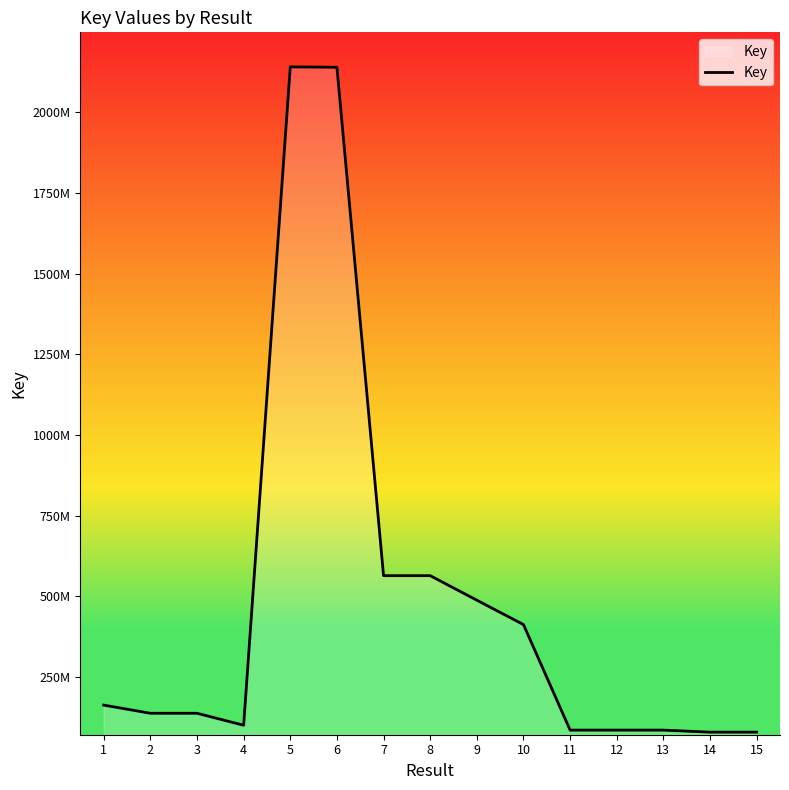

What is the approximate value at 5?

2140819420